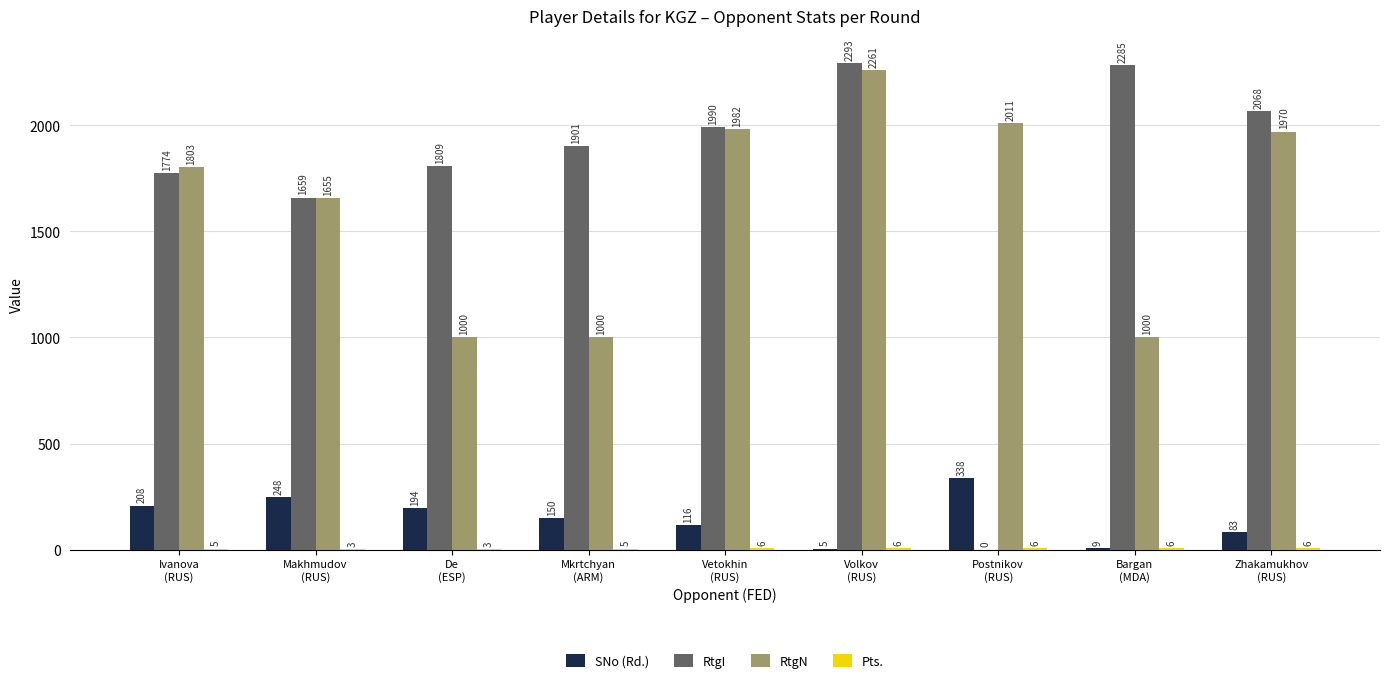

Which series has the largest total across all categories?

RtgI